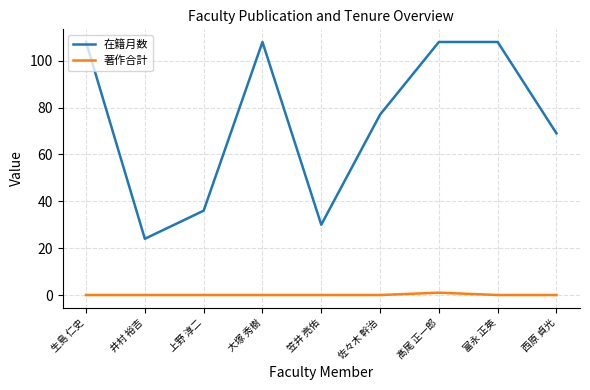

What position from the right is 大塚 秀樹?

6